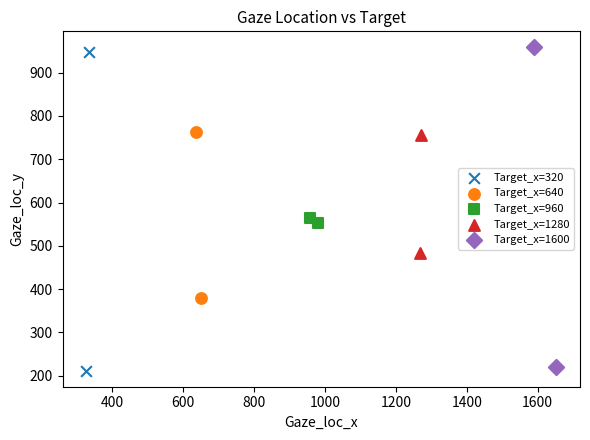

Which series reaches the maximum Y coordinate?

Target_x=1600